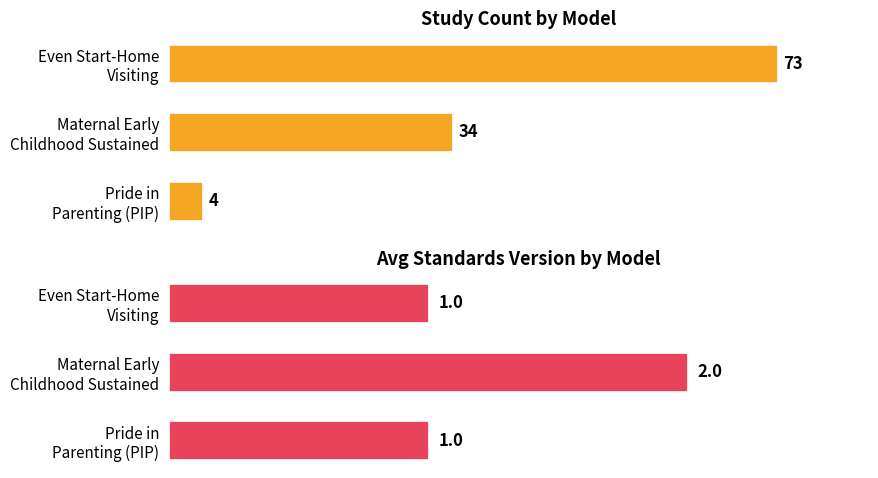

What is the maximum value for Avg Standards Version?

2